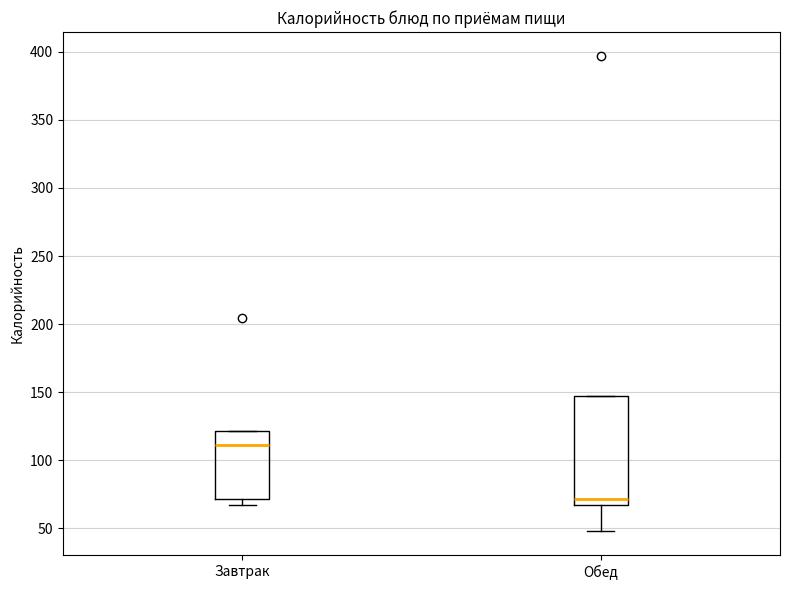

Reading left to right, transcribe this box plot: for each box, give where its median line is, the range the box spans, and where its two whiskers end, as read against the y-axis. The values are not printed on the chart, so give them approximately, as read against the axis.

Завтрак: median 110, box 70 to 120, whiskers 65 to 120
Обед: median 70, box 65 to 145, whiskers 50 to 145